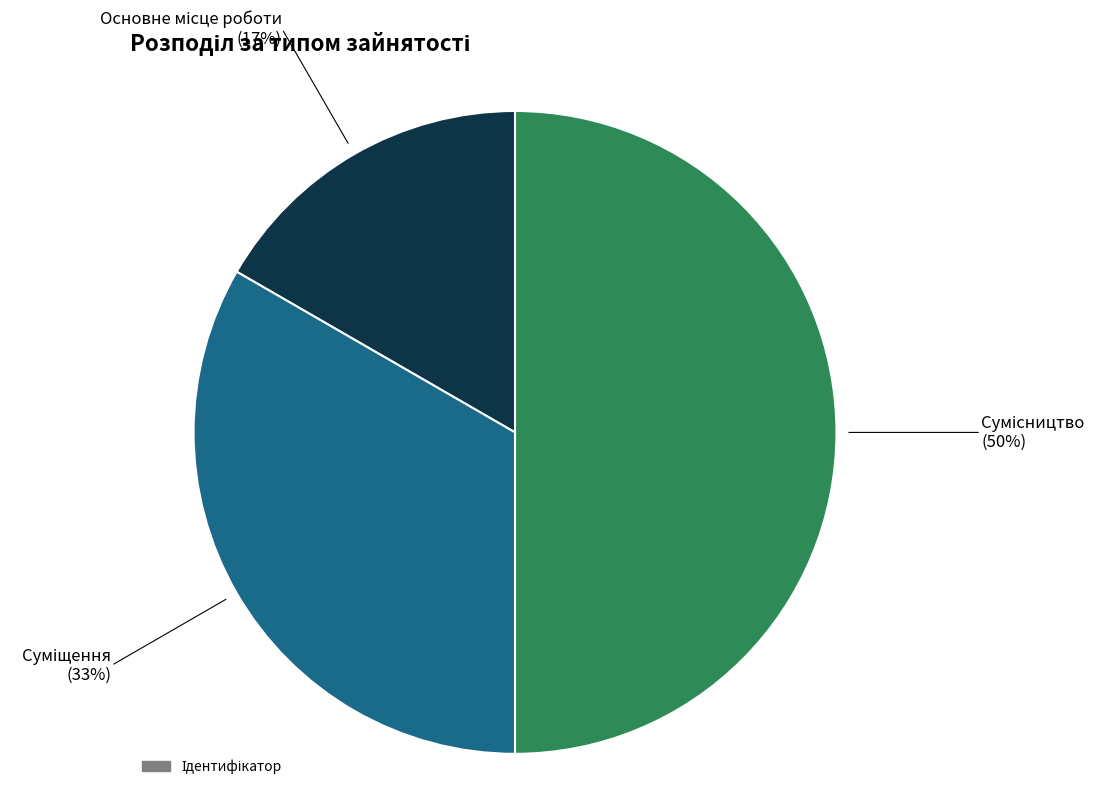

Which slice is the largest?

Сумісництво